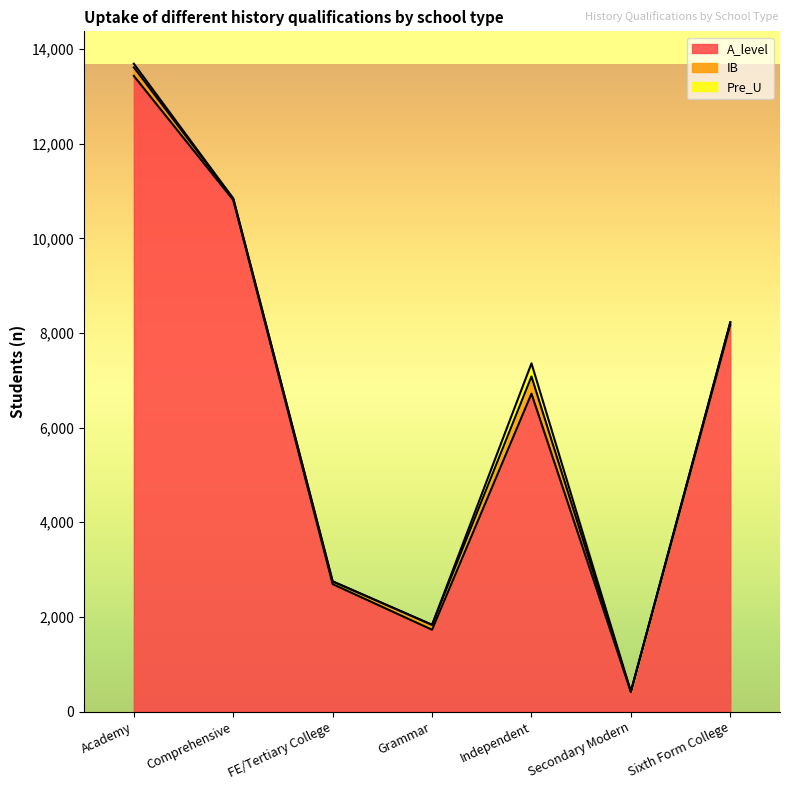

True or false: A_level has a value of 1729 at Grammar.

True